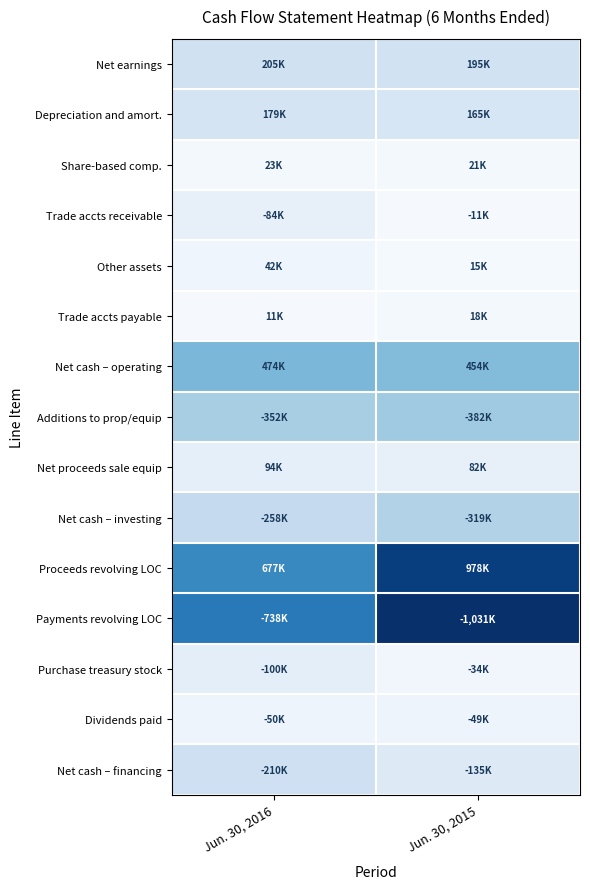

Reading left to right, transcribe all the data shown in this chart.

Net earnings: Jun. 30, 2016=0.2	Jun. 30, 2015=0.2
Depreciation and amort.: Jun. 30, 2016=0.2	Jun. 30, 2015=0.2
Share-based comp.: Jun. 30, 2016=0.0	Jun. 30, 2015=0.0
Trade accts receivable: Jun. 30, 2016=0.1	Jun. 30, 2015=0.0
Other assets: Jun. 30, 2016=0.0	Jun. 30, 2015=0.0
Trade accts payable: Jun. 30, 2016=0.0	Jun. 30, 2015=0.0
Net cash – operating: Jun. 30, 2016=0.5	Jun. 30, 2015=0.4
Additions to prop/equip: Jun. 30, 2016=0.3	Jun. 30, 2015=0.4
Net proceeds sale equip: Jun. 30, 2016=0.1	Jun. 30, 2015=0.1
Net cash – investing: Jun. 30, 2016=0.3	Jun. 30, 2015=0.3
Proceeds revolving LOC: Jun. 30, 2016=0.7	Jun. 30, 2015=0.9
Payments revolving LOC: Jun. 30, 2016=0.7	Jun. 30, 2015=1.0
Purchase treasury stock: Jun. 30, 2016=0.1	Jun. 30, 2015=0.0
Dividends paid: Jun. 30, 2016=0.0	Jun. 30, 2015=0.0
Net cash – financing: Jun. 30, 2016=0.2	Jun. 30, 2015=0.1